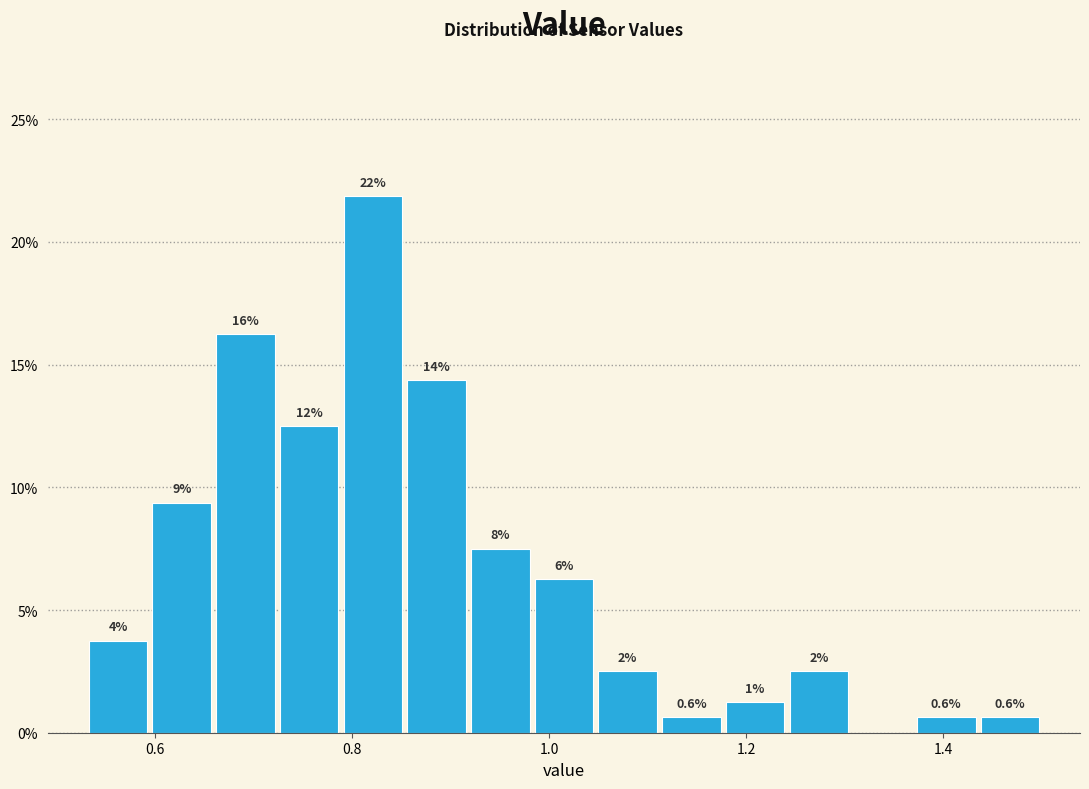

Around what value on the x-axis is the tallest bar? Give the approximate position of its centre, as read against the axis.

0.82